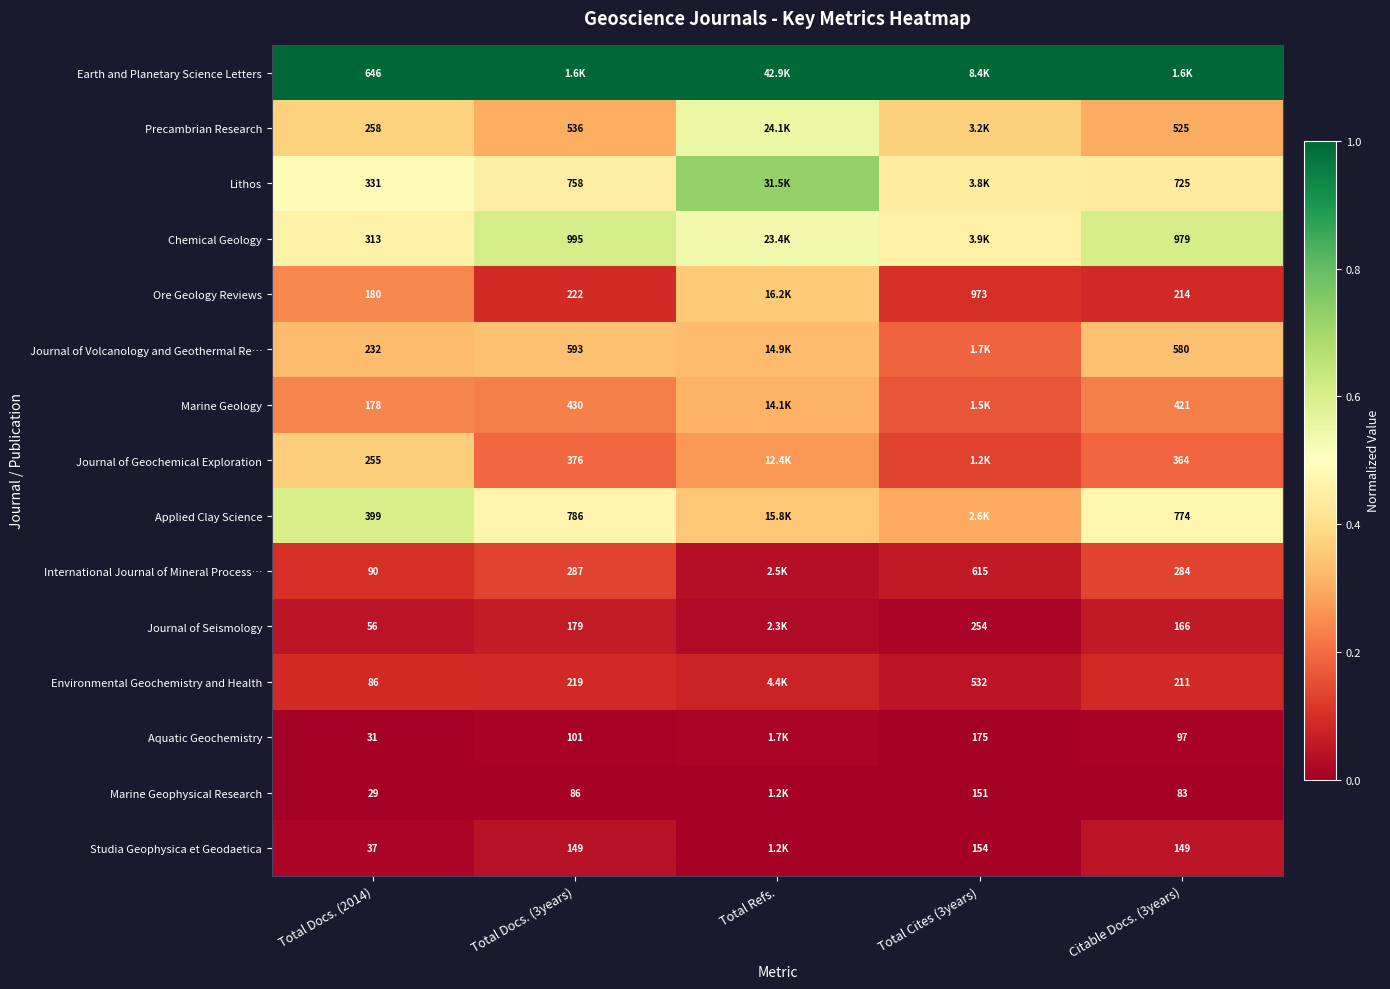

Count the Aquatic Geochemistry values in the range 0 to 1.

5